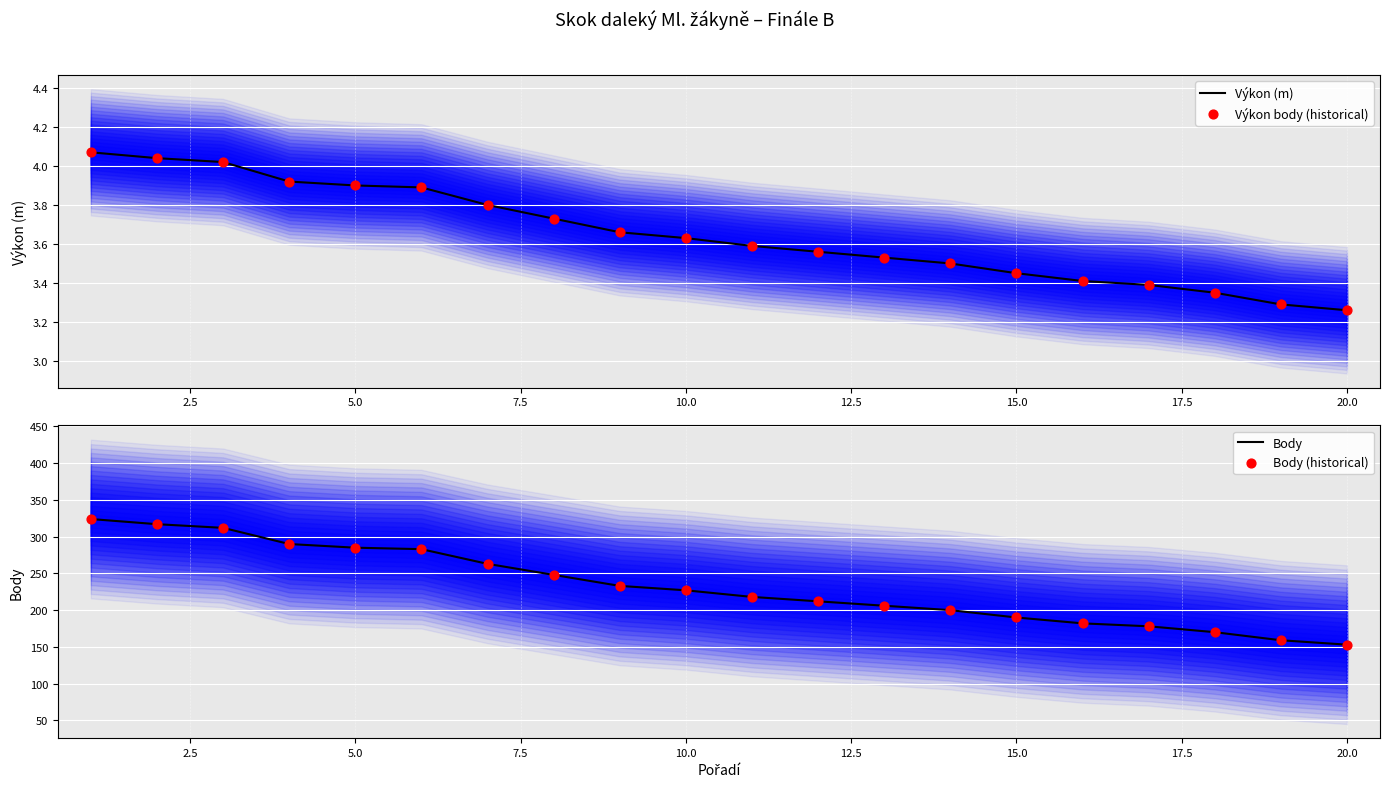

Which series has the largest total across all categories?

Body